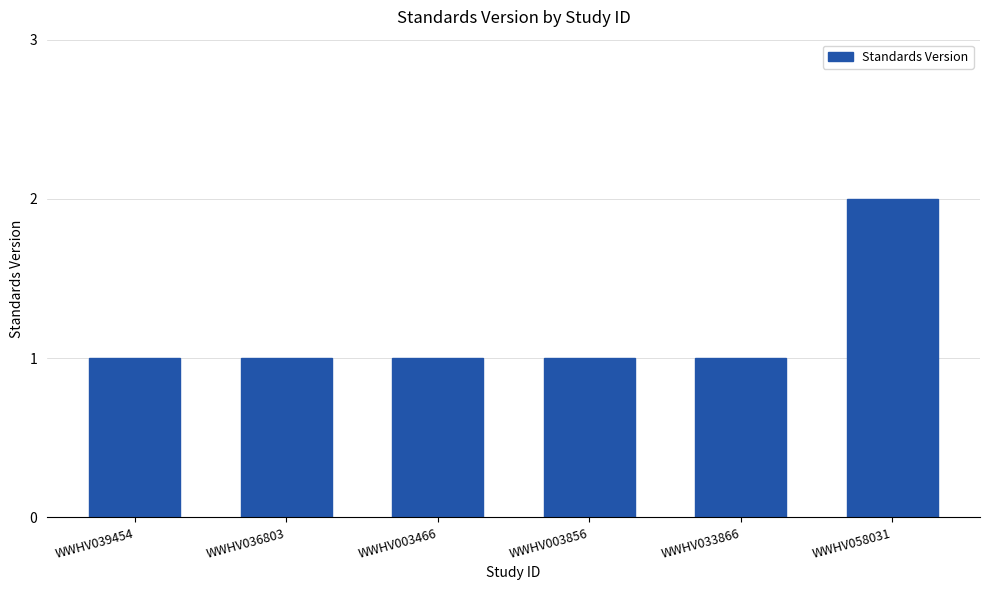

What value does the data have at WWHV003856?

1